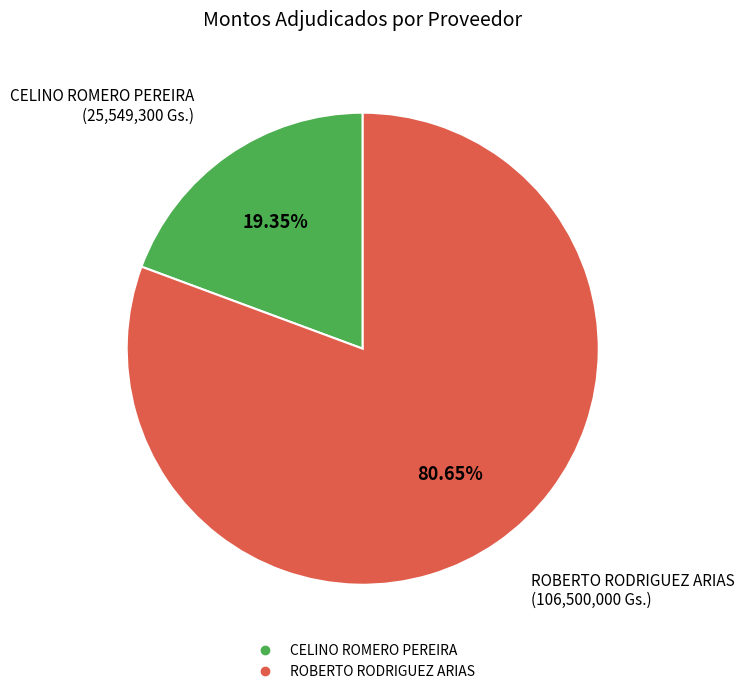

How many slices are in this pie chart?

2